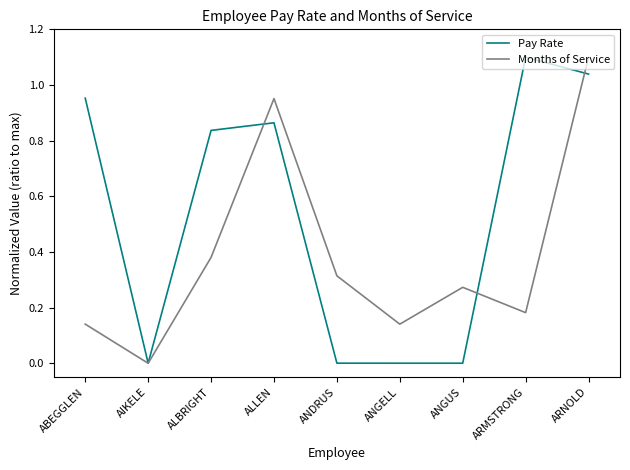

What position from the left is ABEGGLEN?

1